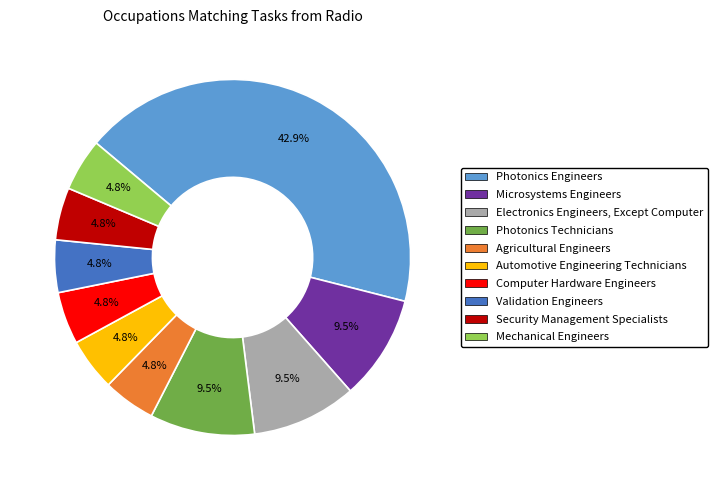

Combined, what portion of the pie is Photonics Technicians and Security Management Specialists?

14.3%